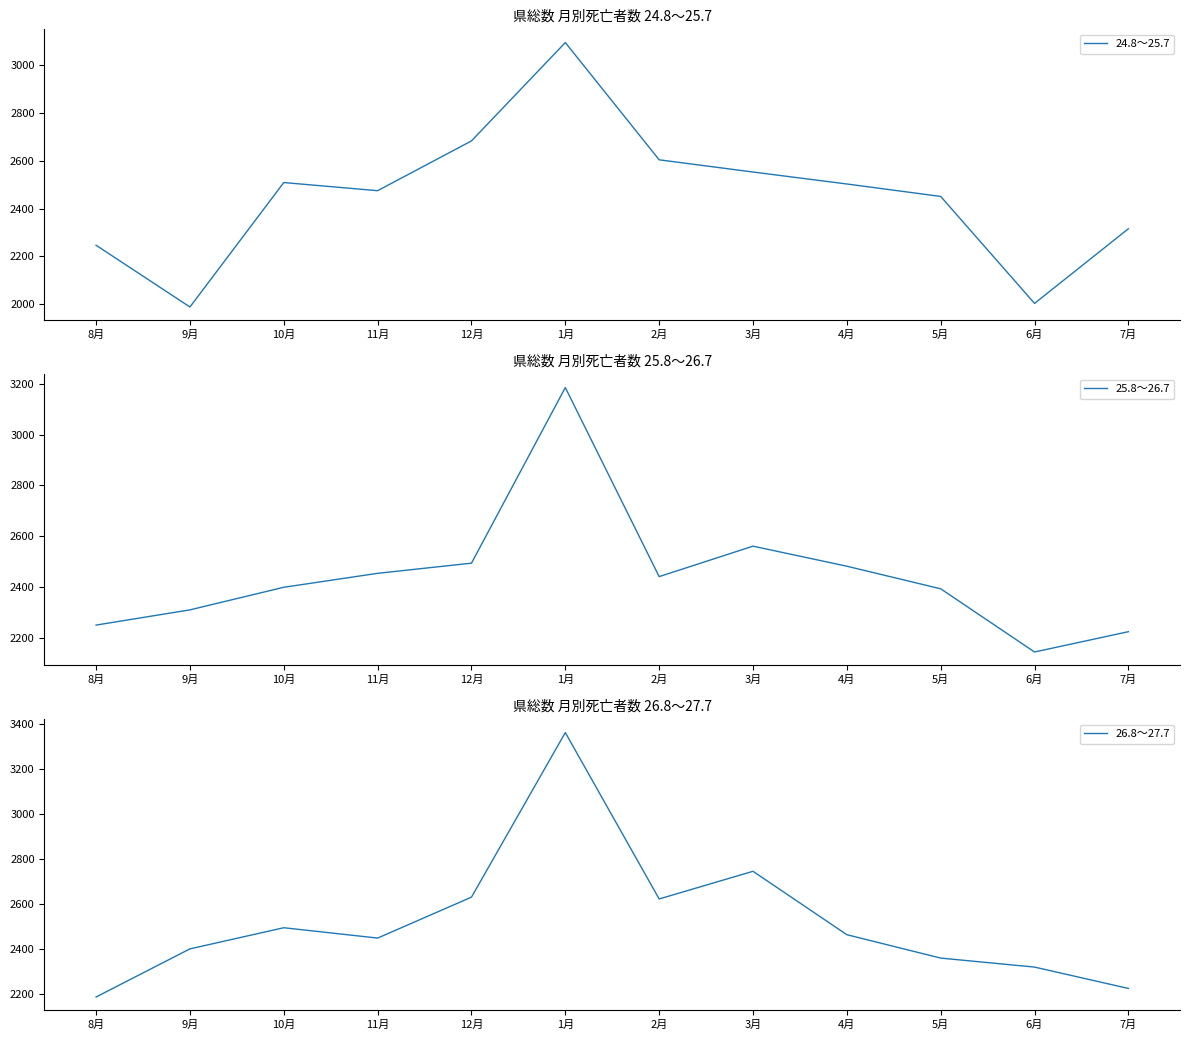

At which category does 24.8～25.7 reach its first local valley?

9月